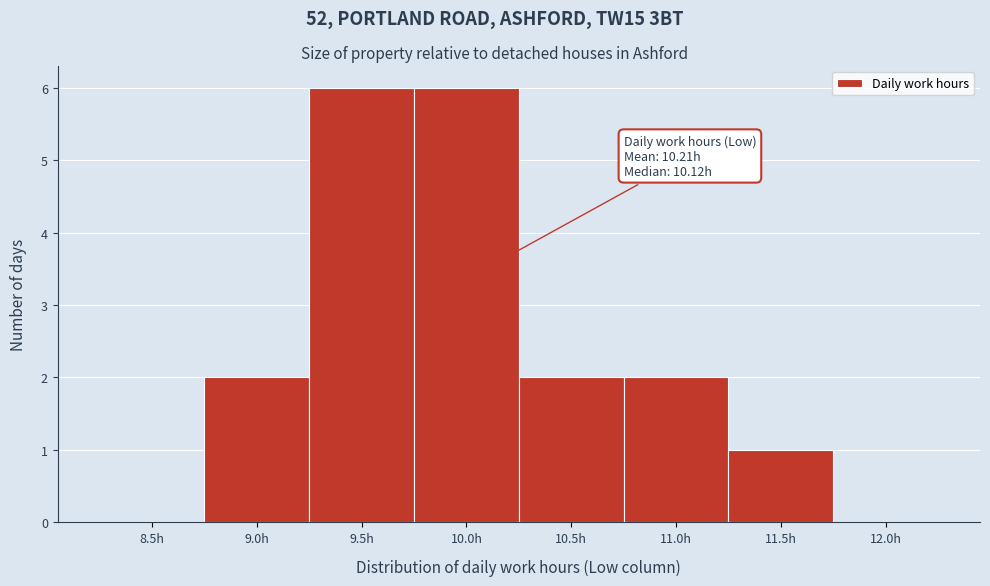

Reading left to right, extract all data points from this chart.

8.5h=0	9.0h=2	9.5h=6	10.0h=6	10.5h=2	11.0h=2	11.5h=1	12.0h=0